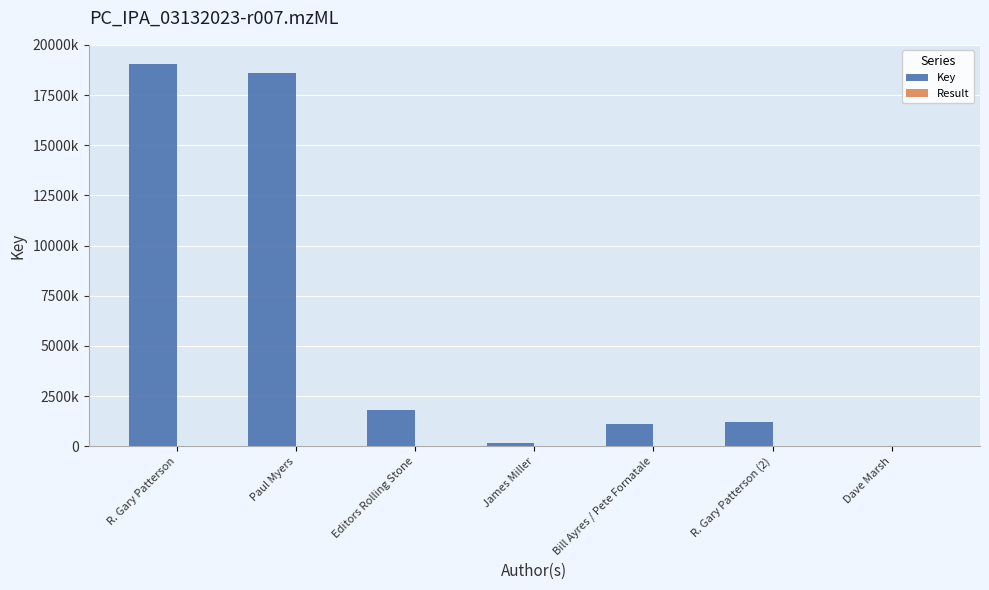

What is the sum of the Result values at James Miller and Paul Myers?

6